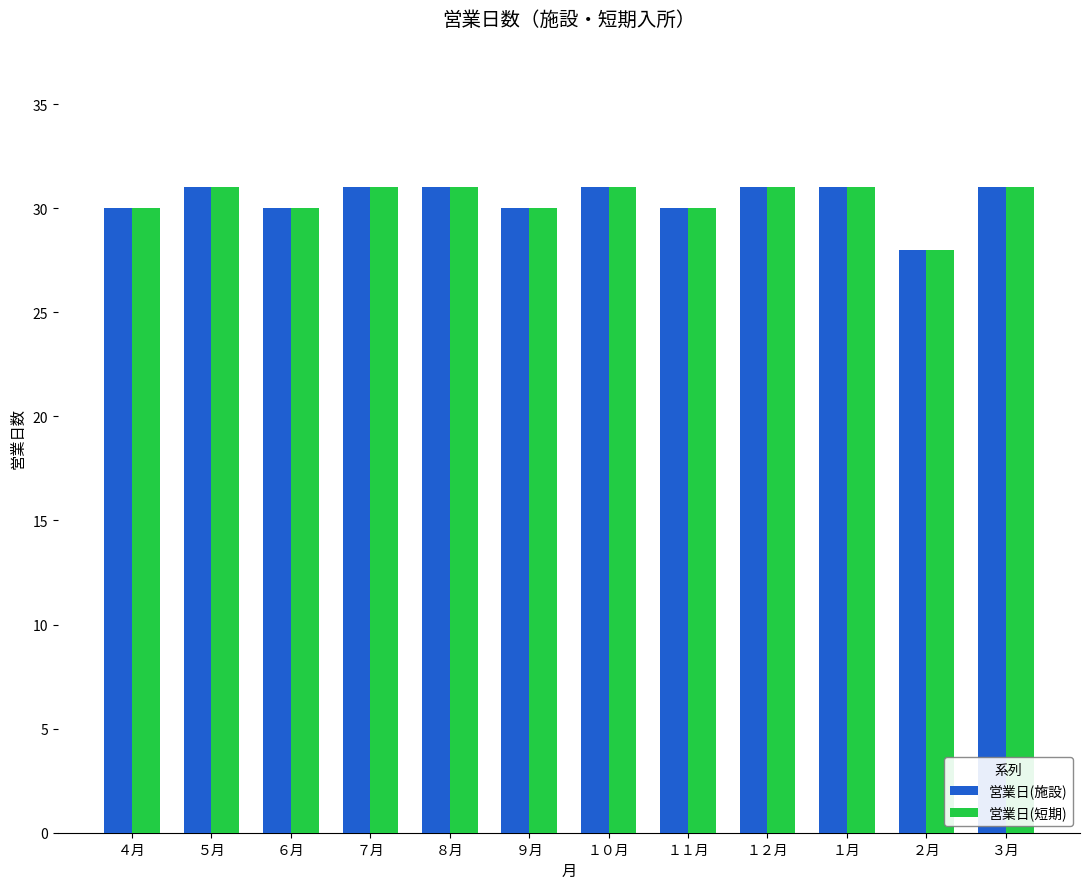

Reading left to right, extract all data points from this chart.

営業日(施設): ４月=30	５月=31	６月=30	７月=31	８月=31	９月=30	１０月=31	１１月=30	１２月=31	１月=31	２月=28	３月=31
営業日(短期): ４月=30	５月=31	６月=30	７月=31	８月=31	９月=30	１０月=31	１１月=30	１２月=31	１月=31	２月=28	３月=31